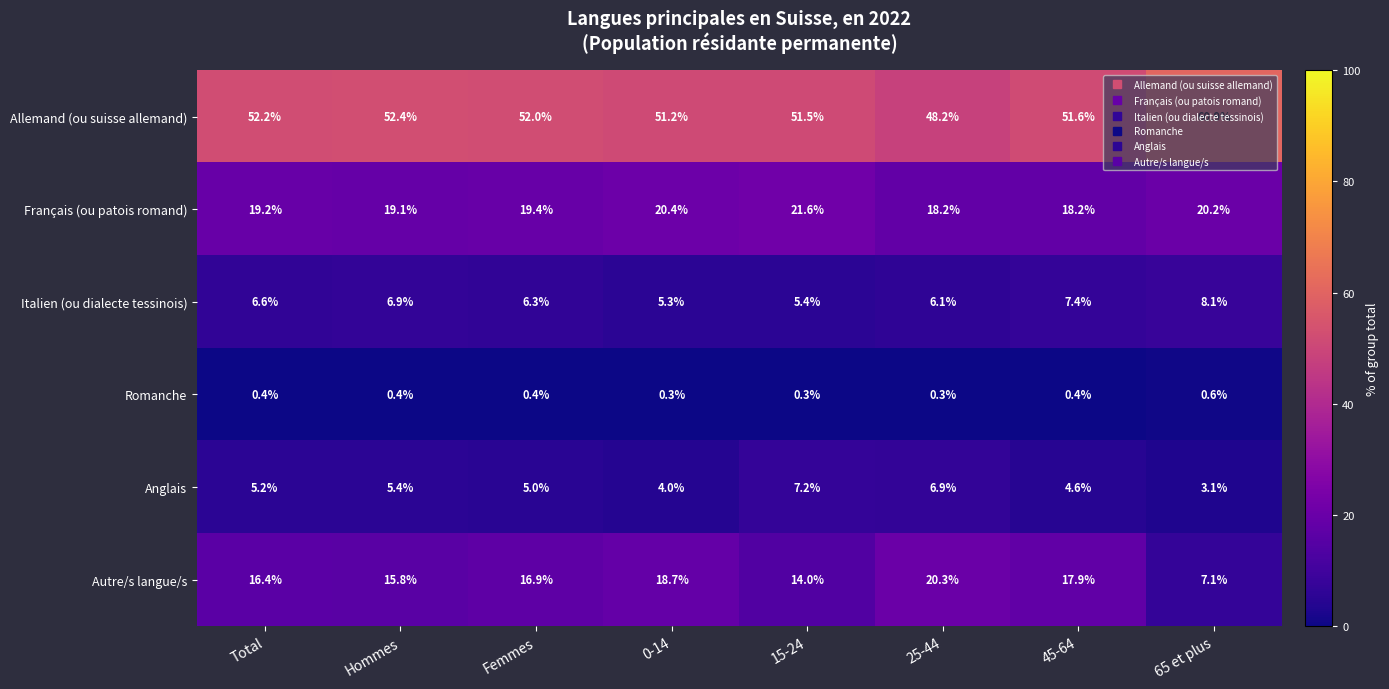

The Autre/s langue/s series shows 28.9 at Femmes. True or false?

False